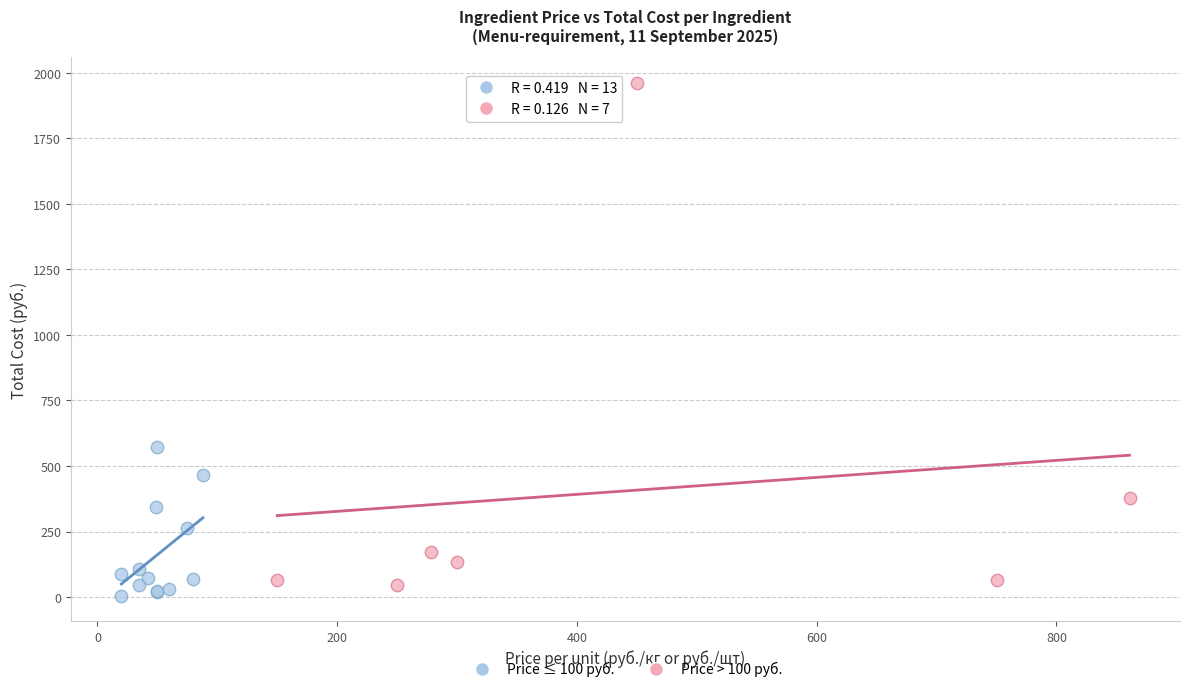

Which series has the largest Y range (max minus min)?

Price > 100 руб.